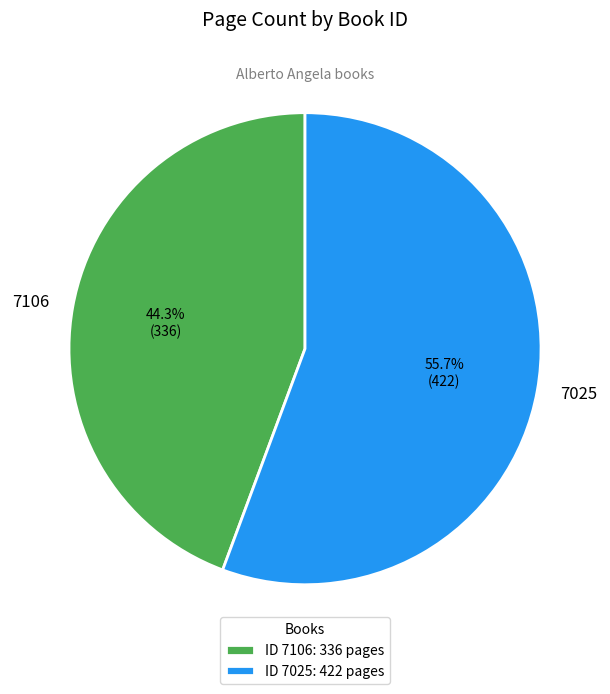

Which has a higher value, 7025 or 7106?

7025